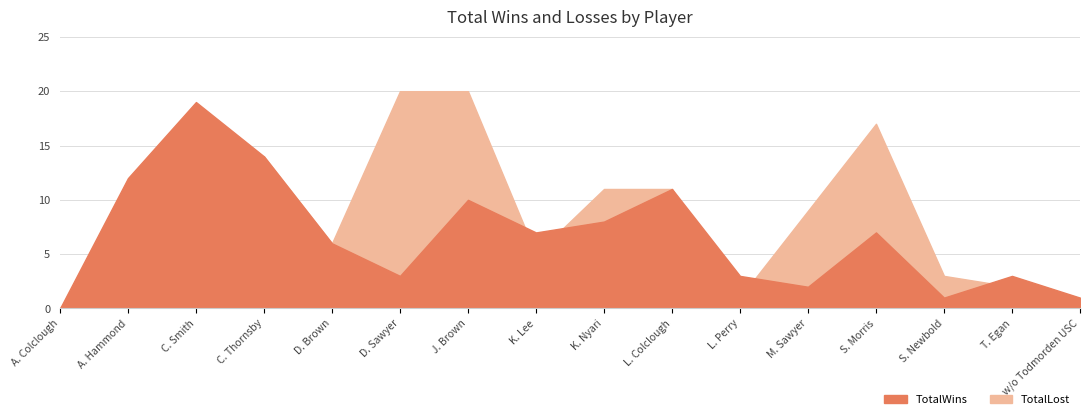

The TotalLost series shows 8 at A. Colclough. True or false?

False